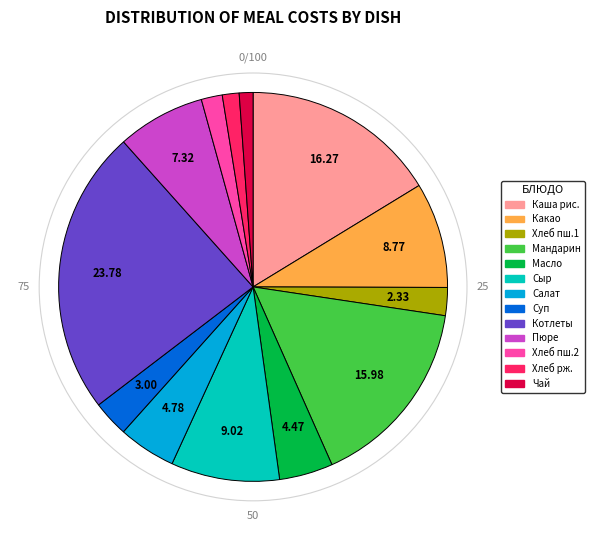

Is there a majority slice in this chart?

No